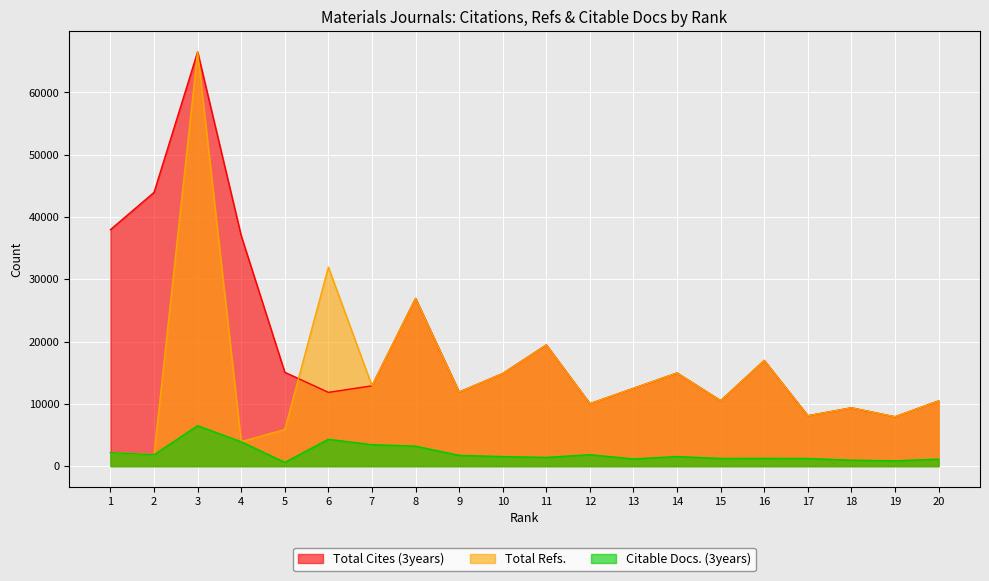

Does the chart display data point markers on the line(s)?

No